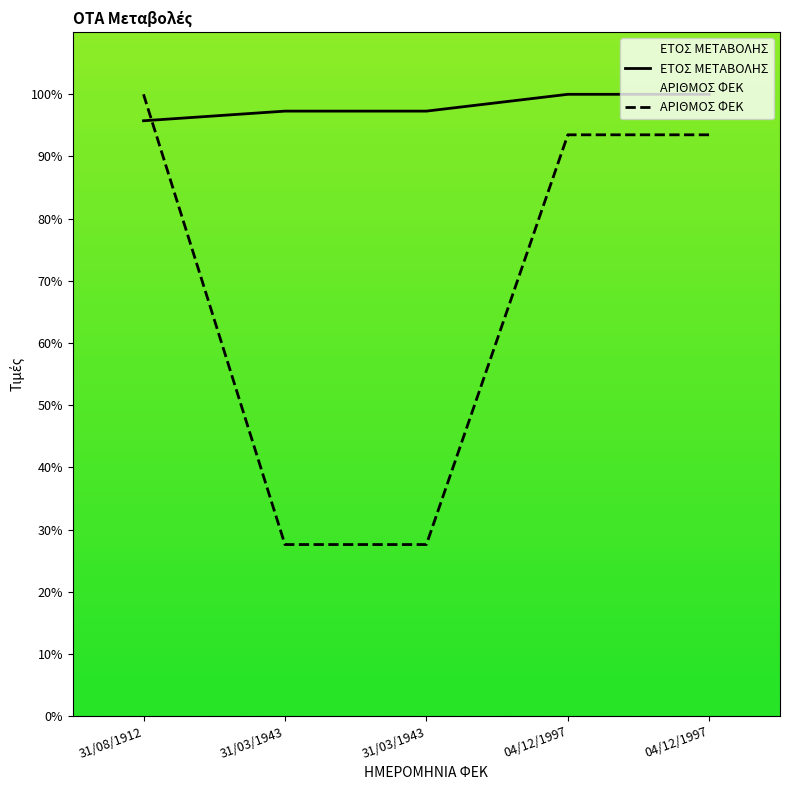

True or false: ΑΡΙΘΜΟΣ ΦΕΚ has more than 2 interior local peaks.

False